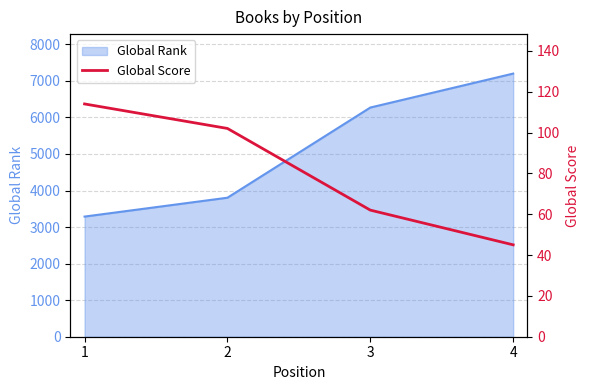

True or false: Global Rank has more than 1 points higher than both neighbors.

False